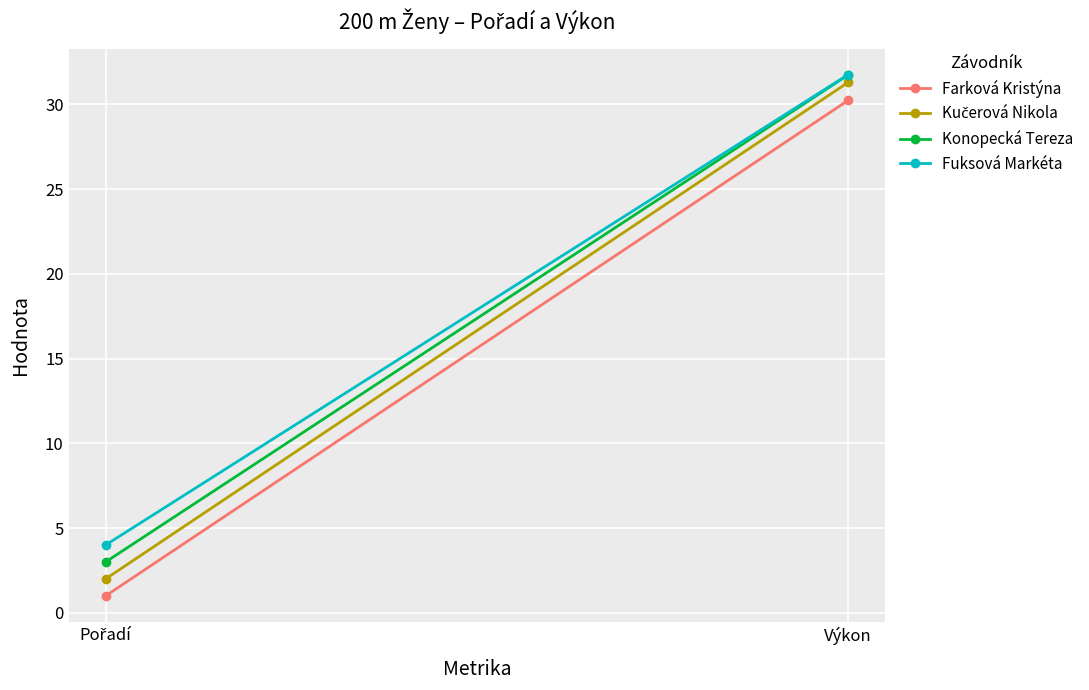

How many data points in Farková Kristýna are above 30?

1